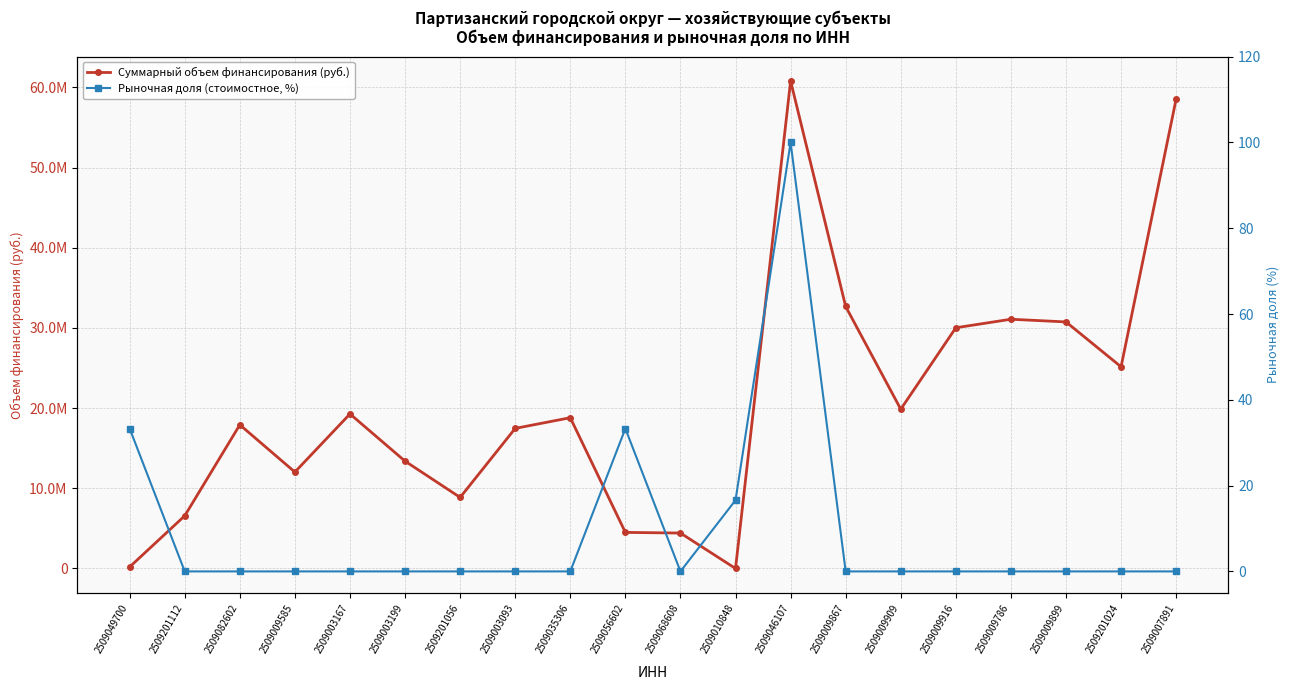

What is the difference between the maximum and minimum values in the Рыночная доля (стоимостное, %) series?

100.0